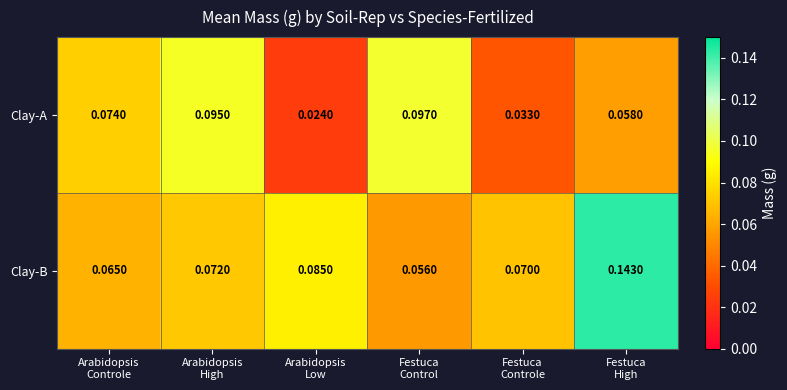

Rank the series by their maximum value, from lowest to highest.

Clay-A, Clay-B